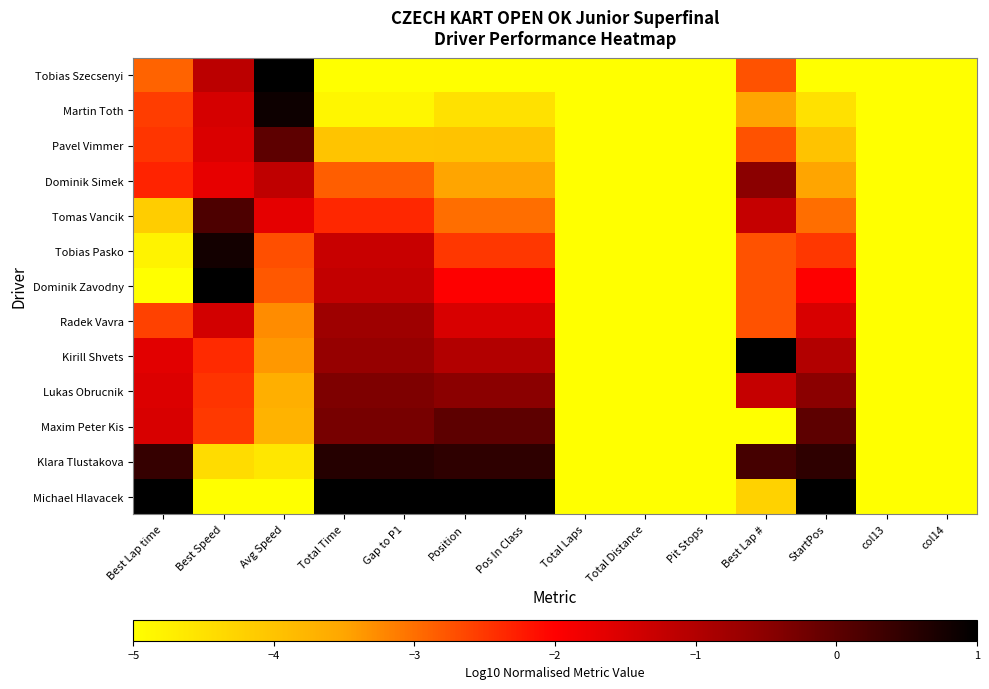

At which category does the chart reach its peak across all series?

Avg Speed